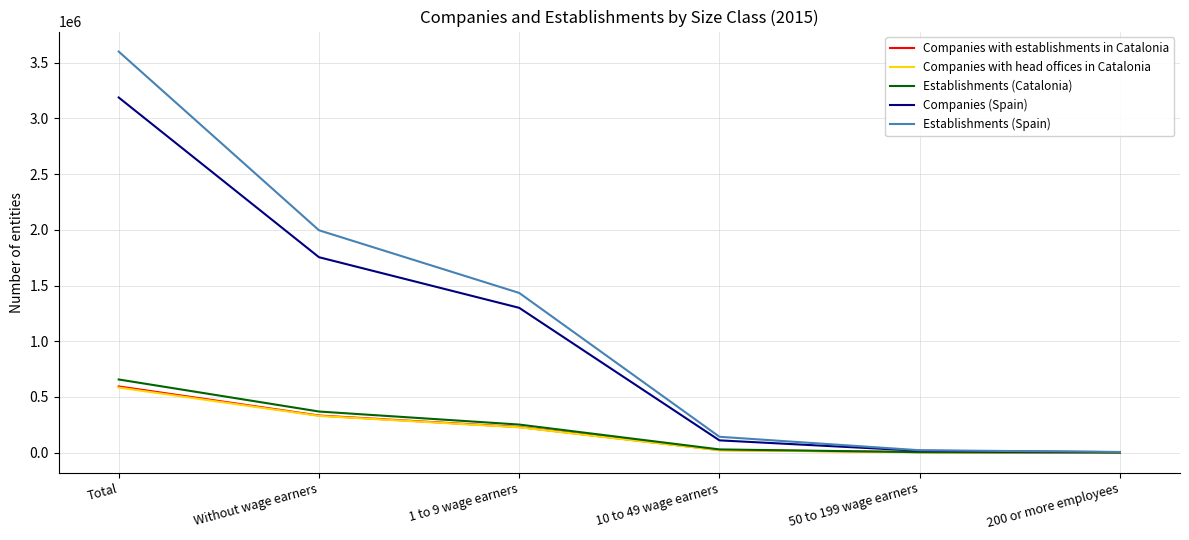

What are all the series names shown in the legend?

Companies with establishments in Catalonia, Companies with head offices in Catalonia, Establishments (Catalonia), Companies (Spain), Establishments (Spain)